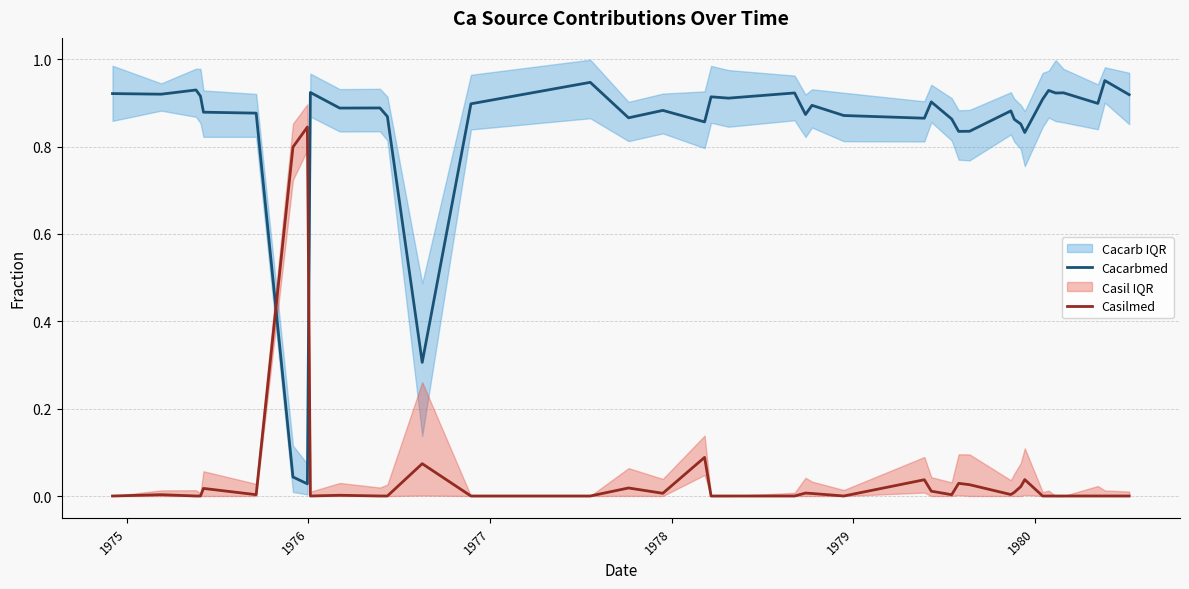

In Cacarbmed, how many points are lower than both neighbors (excluding endpoints)?

13